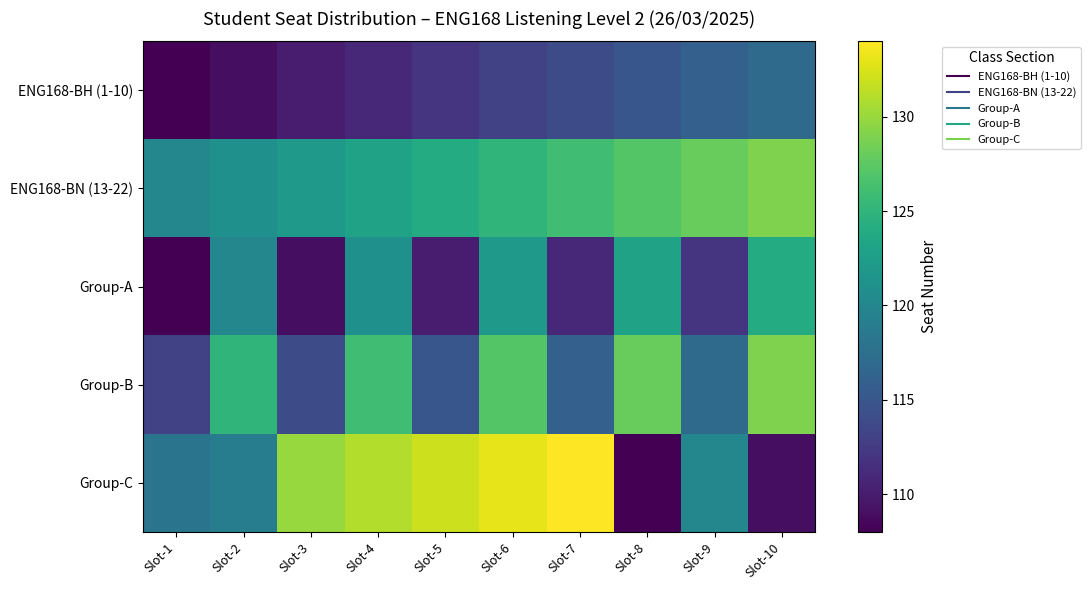

Rank the series by their maximum value, from highest to lowest.

Group-C, ENG168-BN (13-22), Group-B, Group-A, ENG168-BH (1-10)